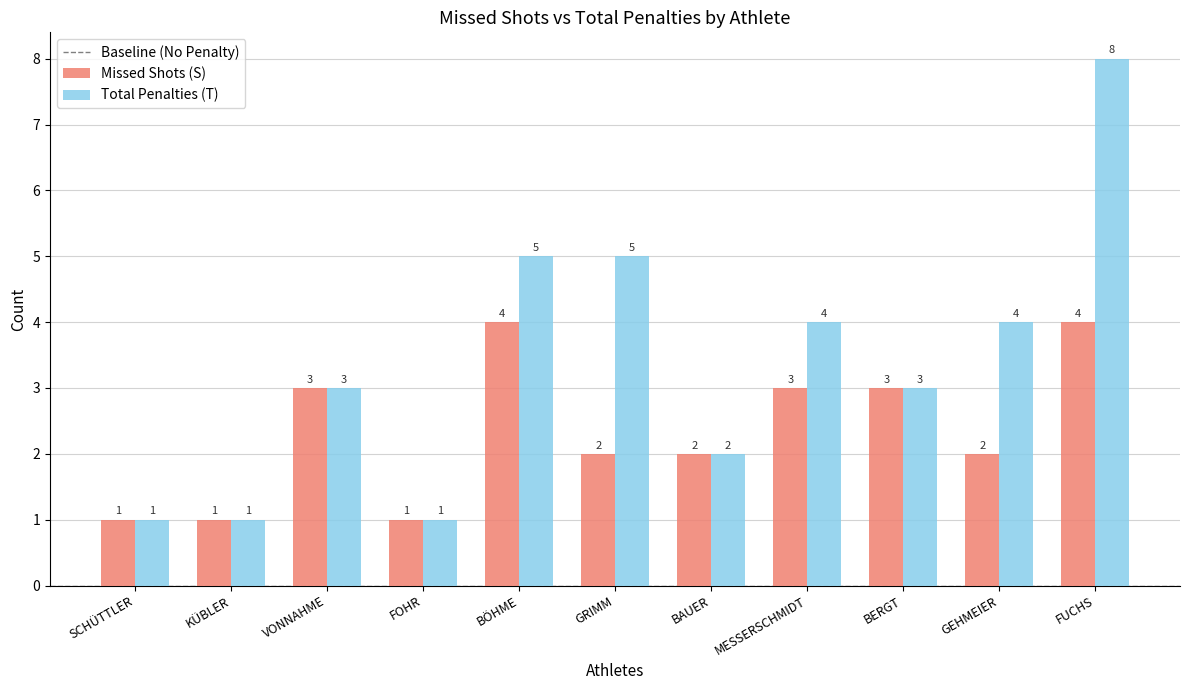

What is the sum of all Total Penalties (T) values?

37